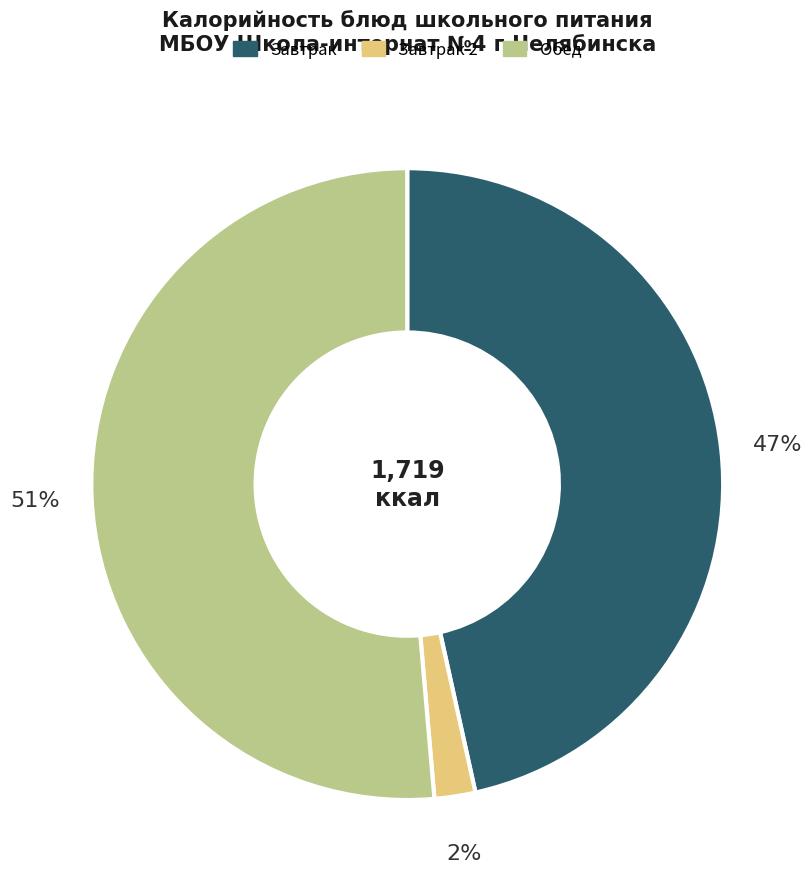

To the nearest percent, what is the average slice percentage?

33%